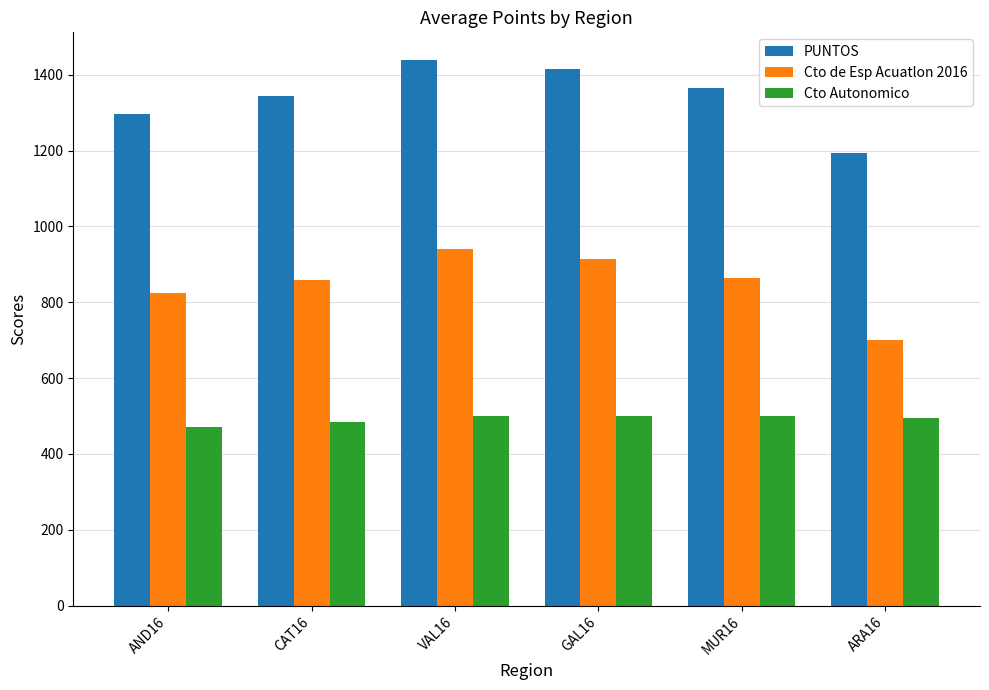

Read the Cto Autonomico value at AND16.

472.3